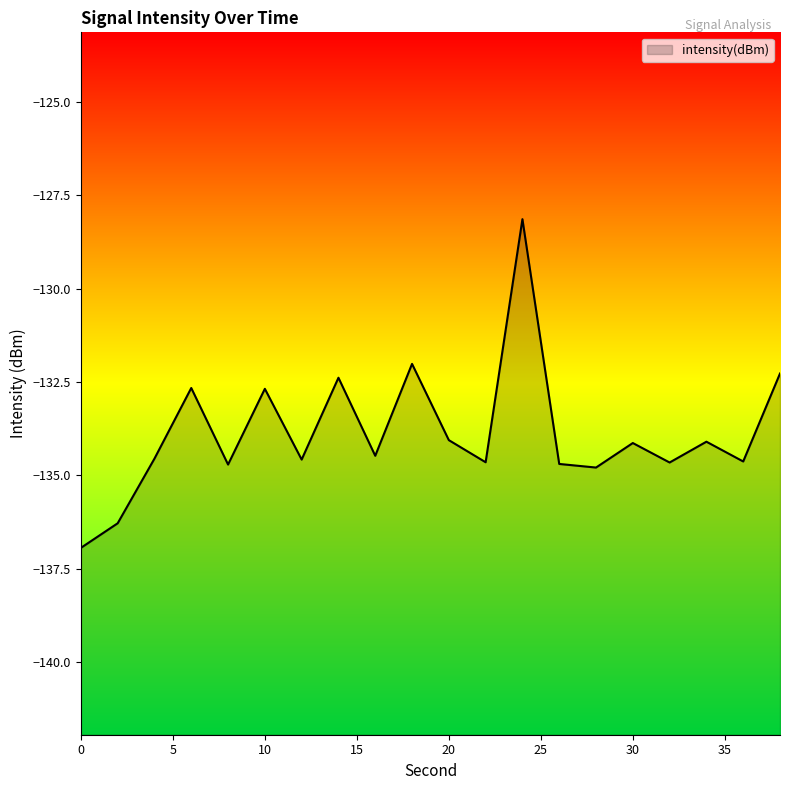

Reading left to right, extract all data points from this chart.

0=-136.9	2=-136.3	4=-134.6	6=-132.7	8=-134.7	10=-132.7	12=-134.6	14=-132.4	16=-134.5	18=-132.0	20=-134.1	22=-134.6	24=-128.1	26=-134.7	28=-134.8	30=-134.1	32=-134.7	34=-134.1	36=-134.6	38=-132.3